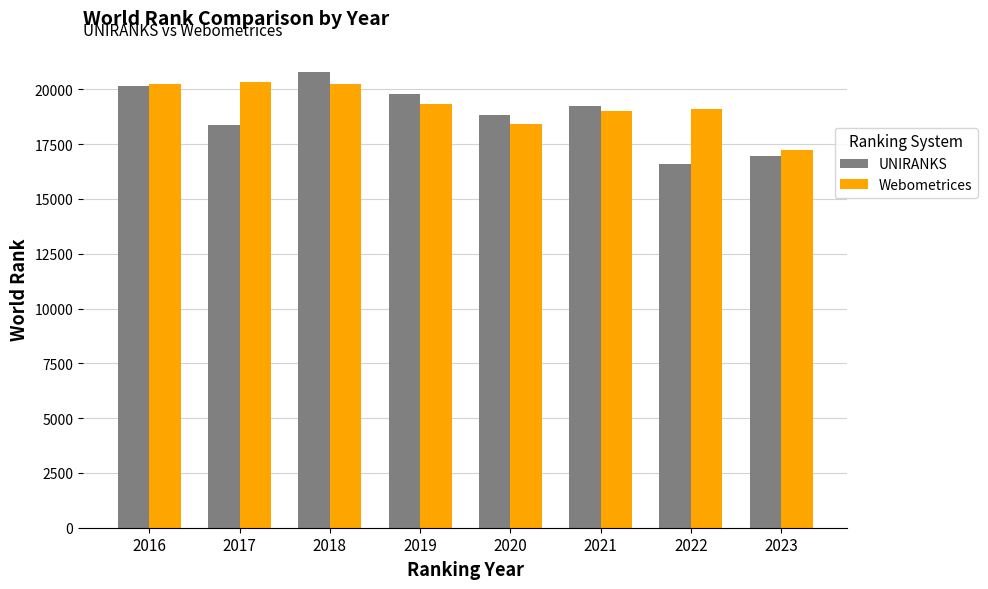

Which series changed the most between 2019 and 2020?

UNIRANKS